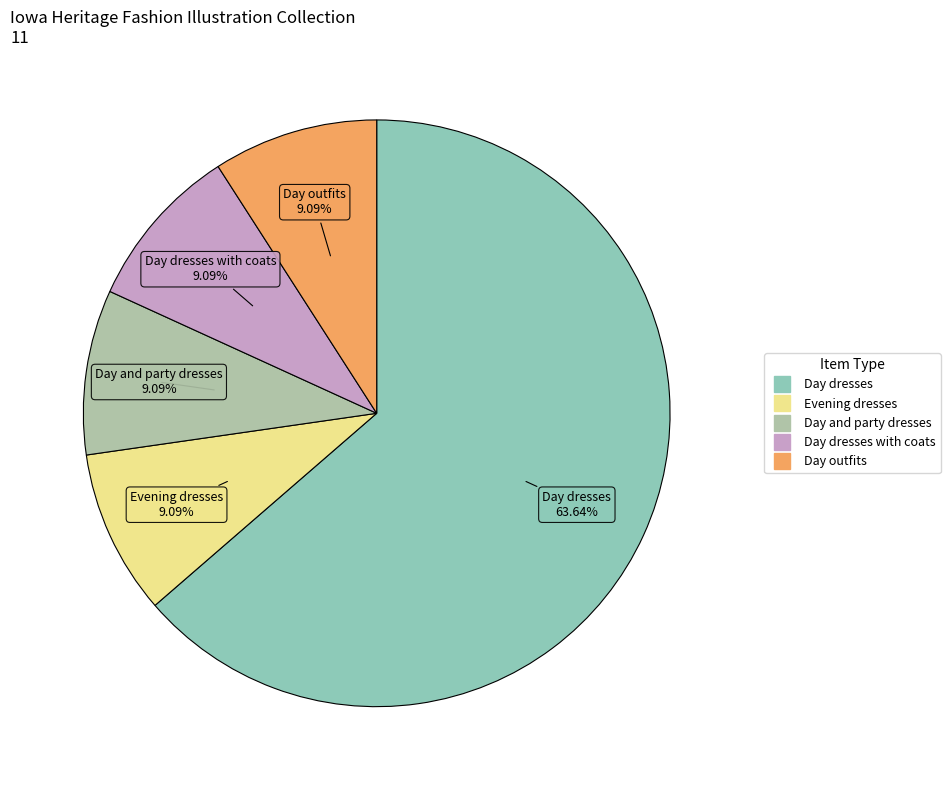

How many slices are in this pie chart?

5